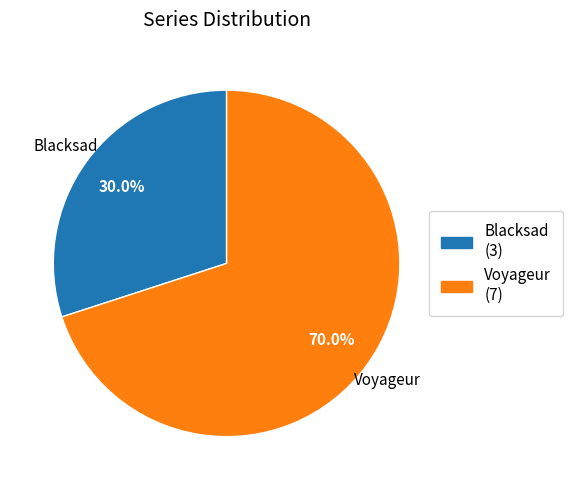

Rank the categories by value from highest to lowest.

Voyageur, Blacksad